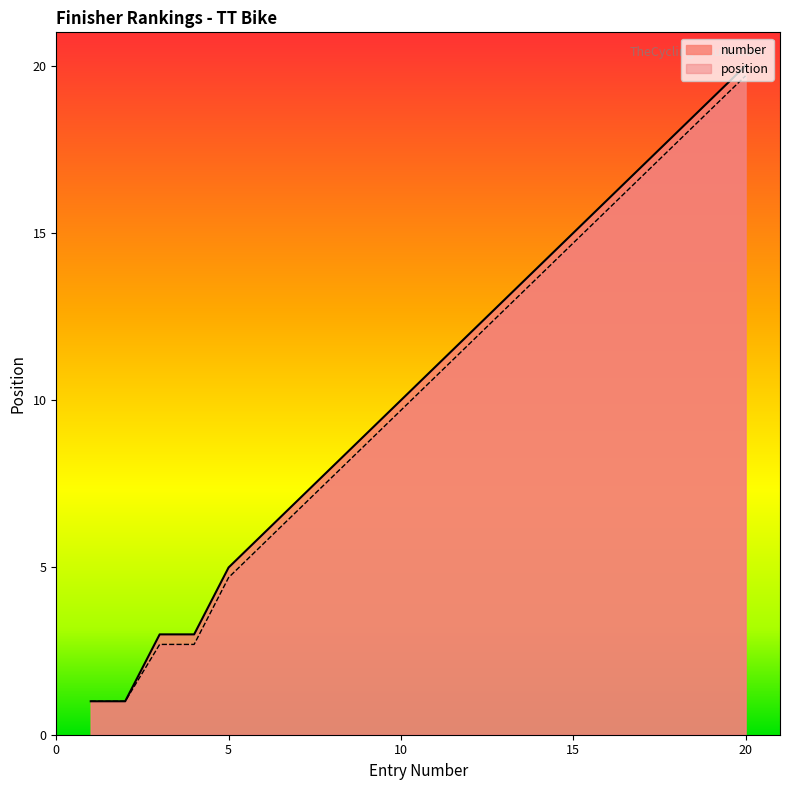

Is the value of number at 8 greater than the value of position at 12?

No